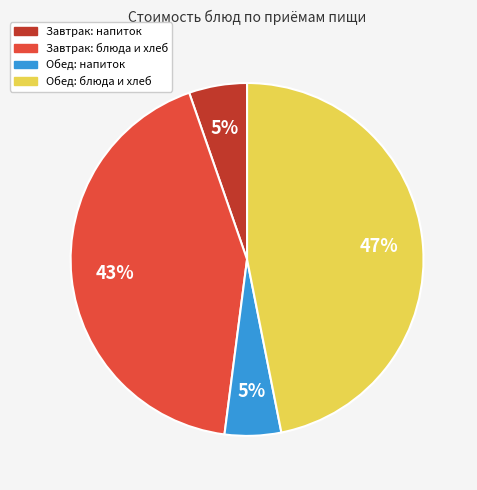

Is there any slice that represents more than half of the pie?

No